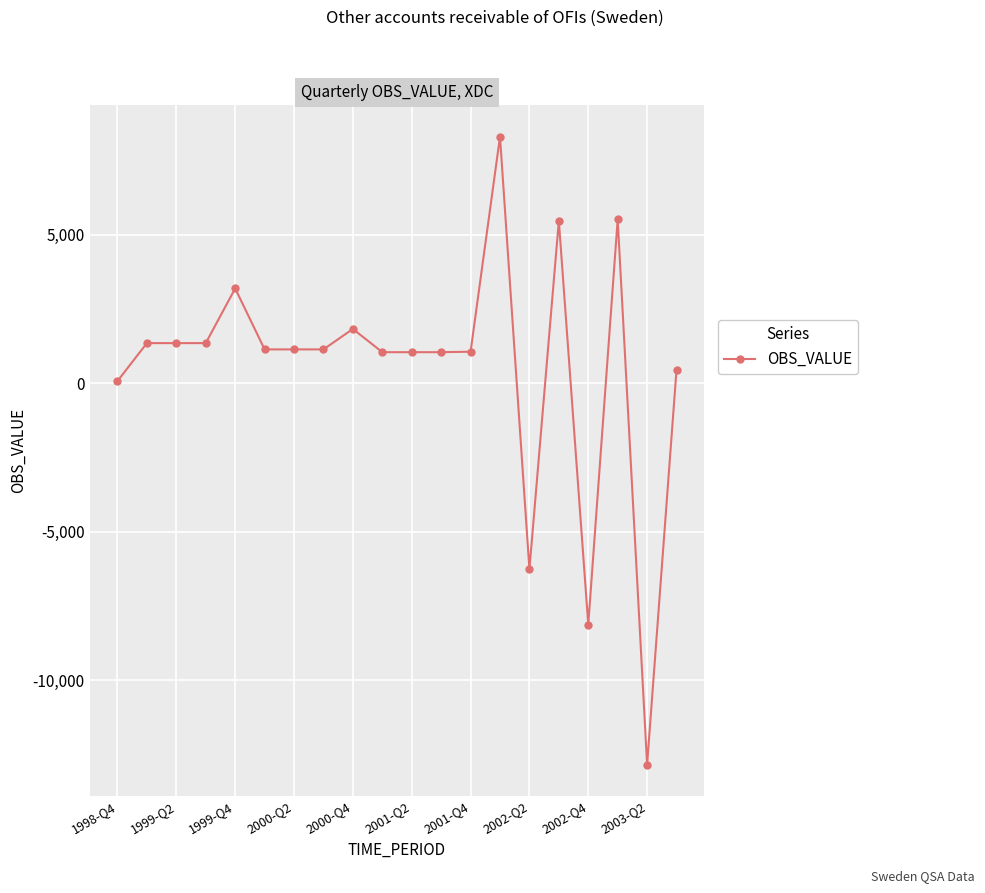

What is the smallest value displayed?

-12844